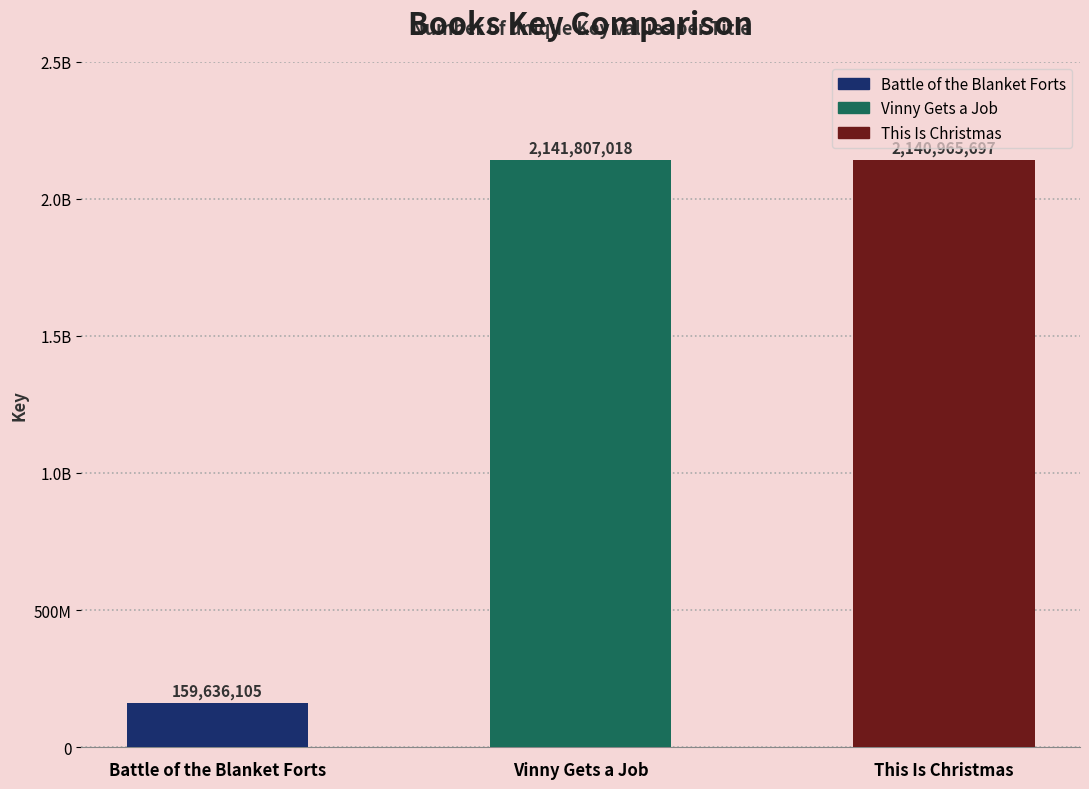

Are the bars horizontal?

No